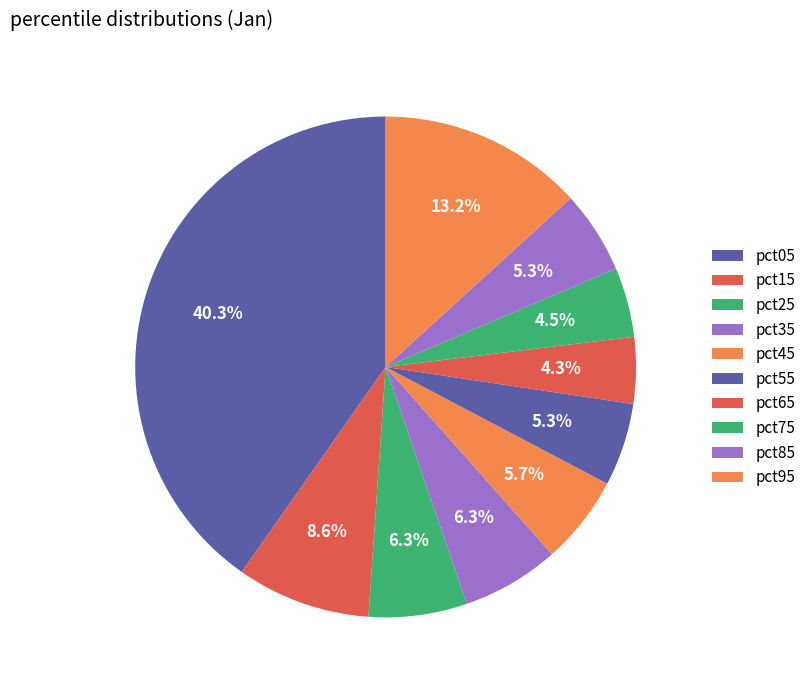

Rank the categories by value from highest to lowest.

pct05, pct95, pct15, pct25, pct35, pct45, pct55, pct85, pct75, pct65